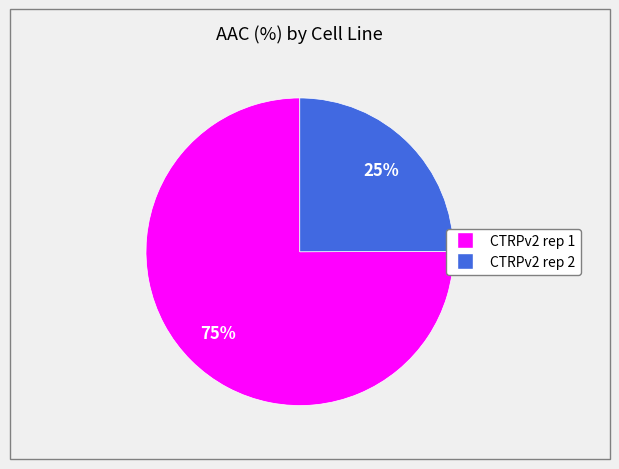

Count the number of slices in the pie.

2